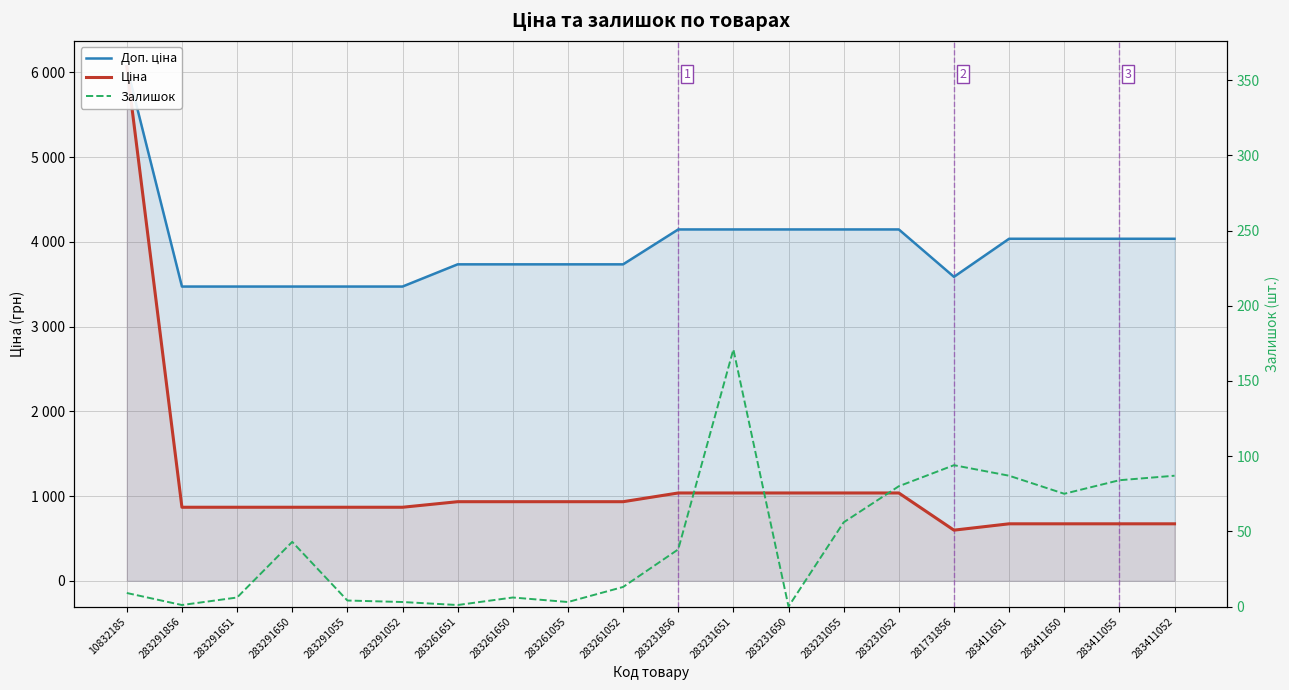

Reading left to right, what are all the values shown in this chart?

Доп. ціна: 10832185=6067.2	283291856=3472.1	283291651=3472.1	283291650=3472.1	283291055=3472.1	283291052=3472.1	283261651=3734.2	283261650=3734.2	283261055=3734.2	283261052=3734.2	283231856=4145.9	283231651=4145.9	283231650=4145.9	283231055=4145.9	283231052=4145.9	281731856=3586.7	283411651=4036.0	283411650=4036.0	283411055=4036.0	283411052=4036.0
Ціна: 10832185=6067.2	283291856=868.0	283291651=868.0	283291650=868.0	283291055=868.0	283291052=868.0	283261651=933.5	283261650=933.5	283261055=933.5	283261052=933.5	283231856=1036.5	283231651=1036.5	283231650=1036.5	283231055=1036.5	283231052=1036.5	281731856=597.8	283411651=672.7	283411650=672.7	283411055=672.7	283411052=672.7
Залишок: 10832185=9.0	283291856=1.0	283291651=6.0	283291650=43.0	283291055=4.0	283291052=3.0	283261651=1.0	283261650=6.0	283261055=3.0	283261052=13.0	283231856=38.0	283231651=171.0	283231650=0.0	283231055=56.0	283231052=80.0	281731856=94.0	283411651=87.0	283411650=75.0	283411055=84.0	283411052=87.0